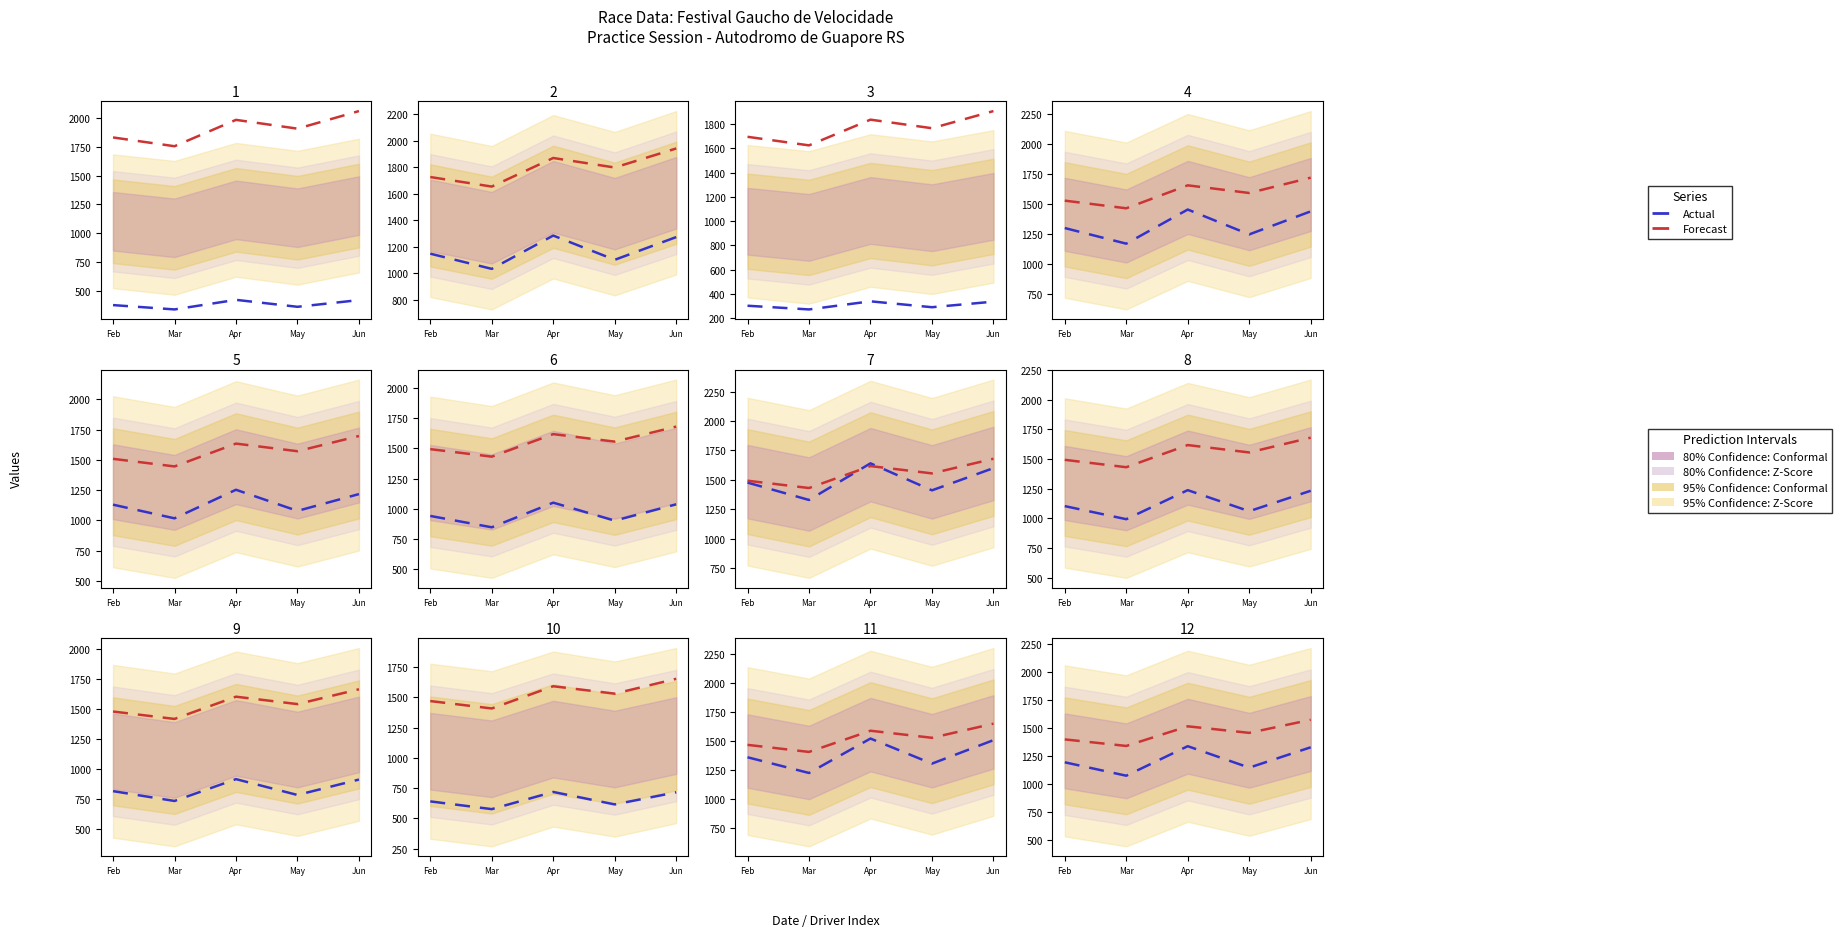

Which series changed the most between Apr and Jun?

Forecast